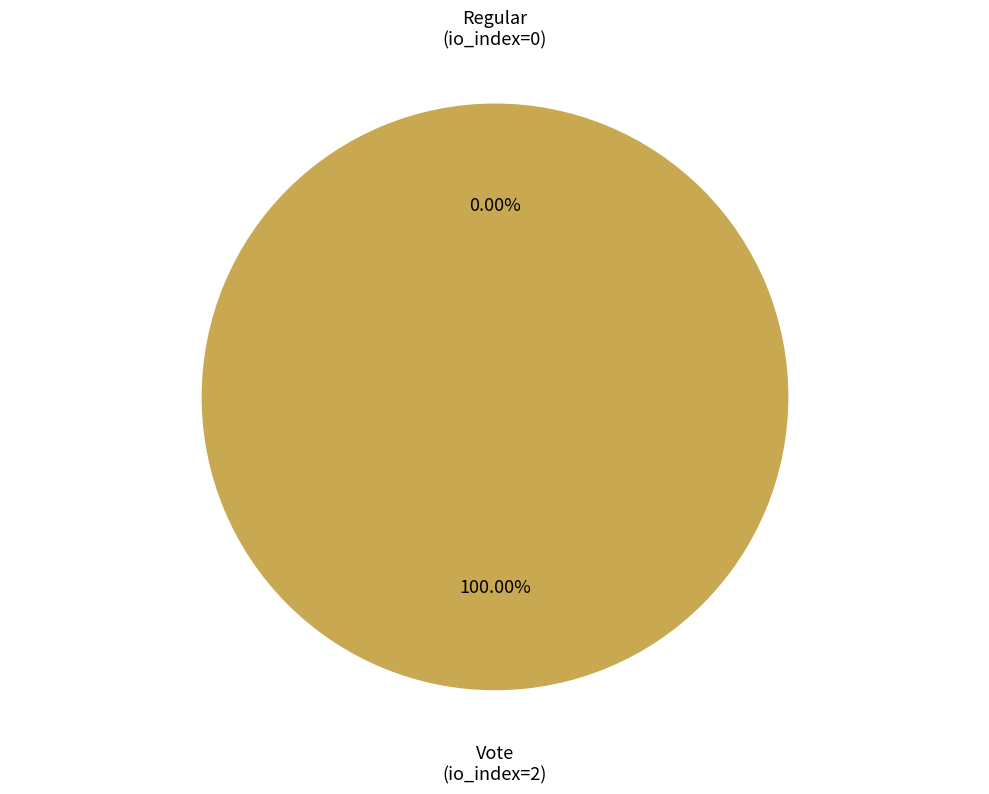

Combined, what portion of the pie is Regular (io_index=0) and Vote (io_index=2)?

100.0%